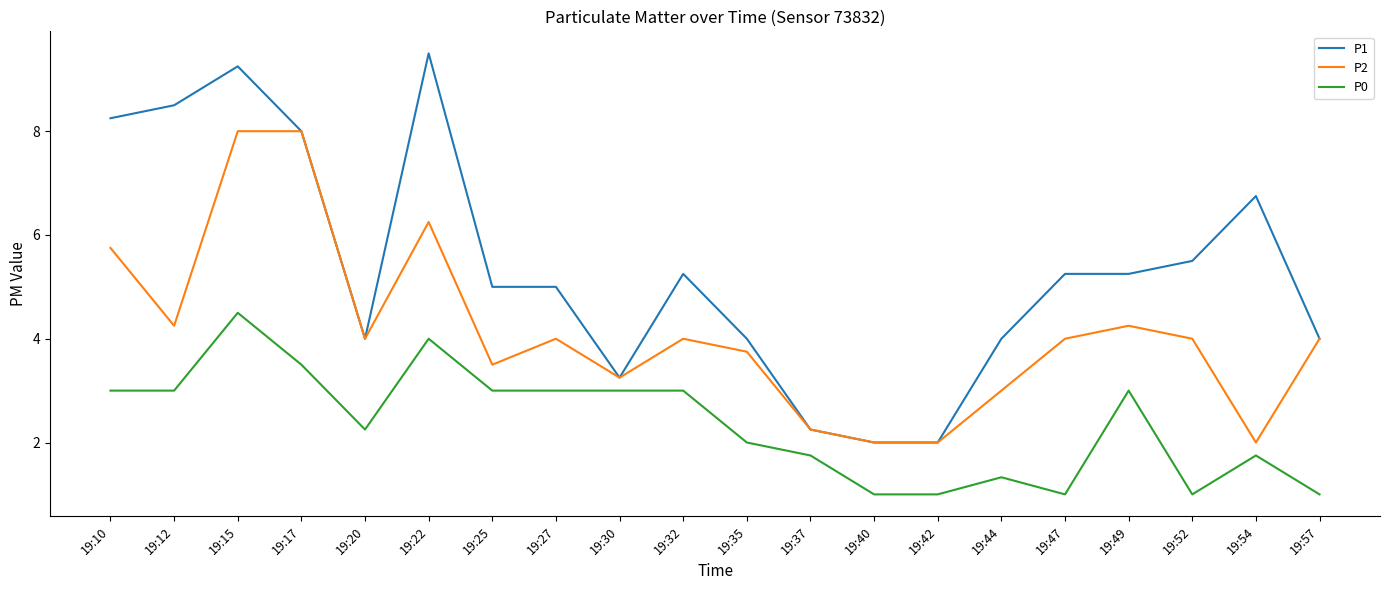

At which category is the sum across all series the highest?

19:15